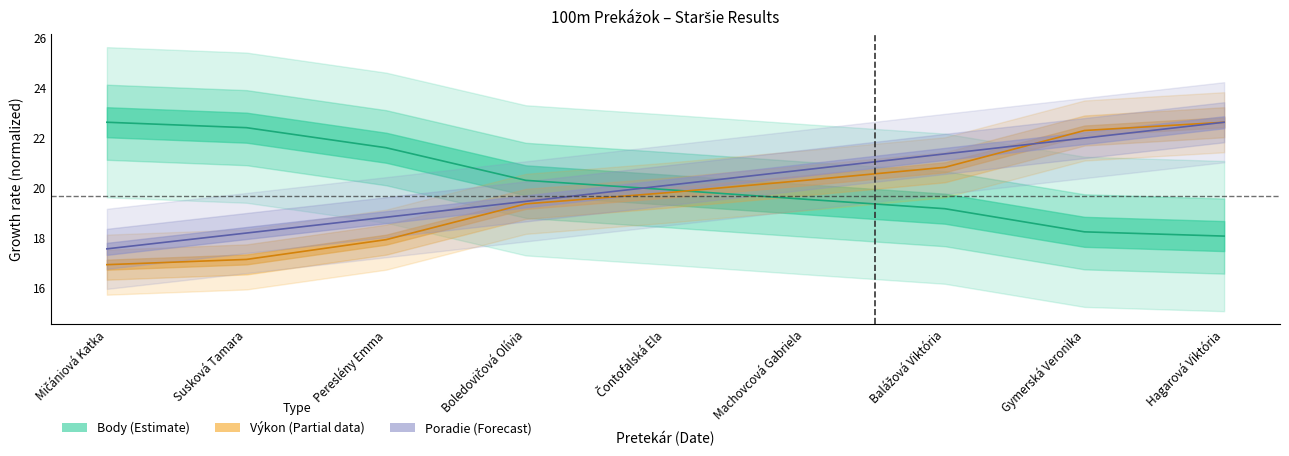

What is the sum of all Poradie (sourhn.) values?

180.9